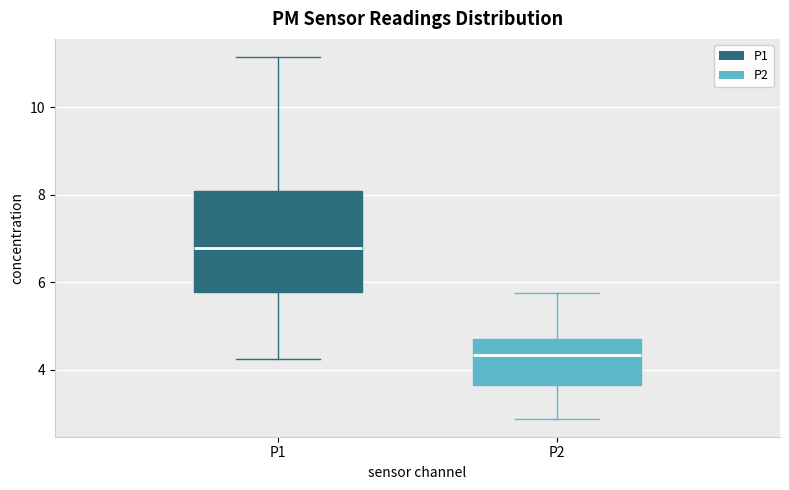

Comparing the boxes themselves (not the whiskers), which one is the tallest?

P1